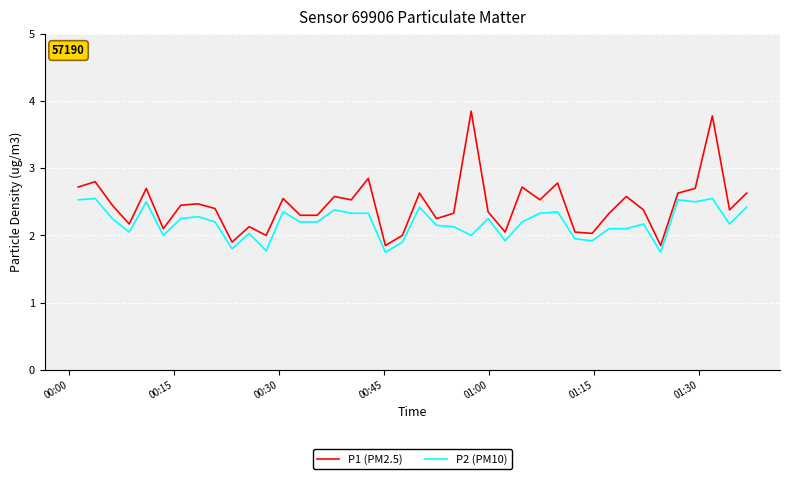

True or false: P1 (PM2.5) and P2 (PM10) intersect in this chart.

False